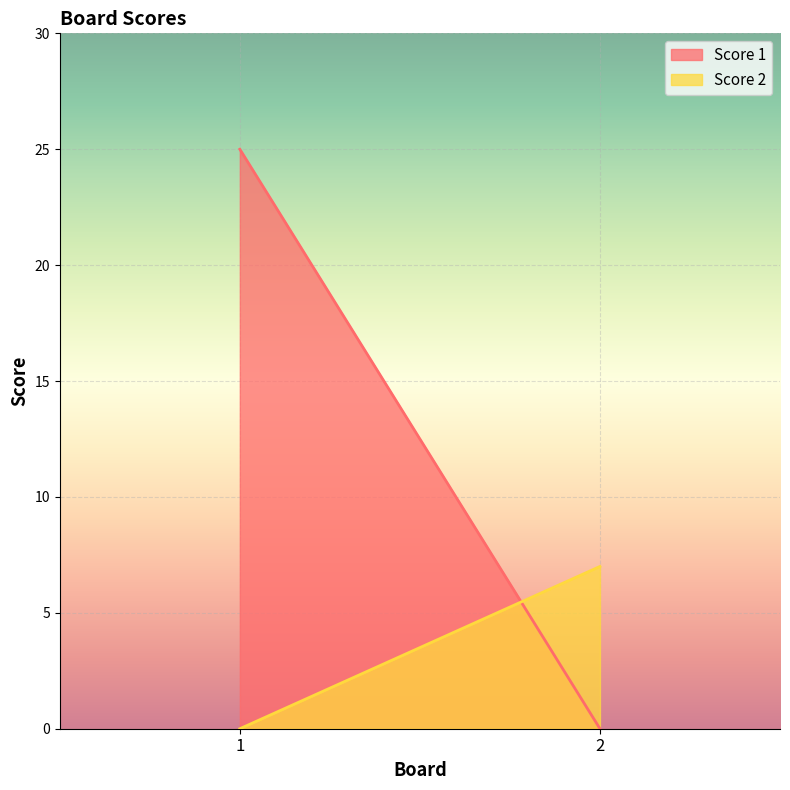

Which category has the lowest value across all series?

2